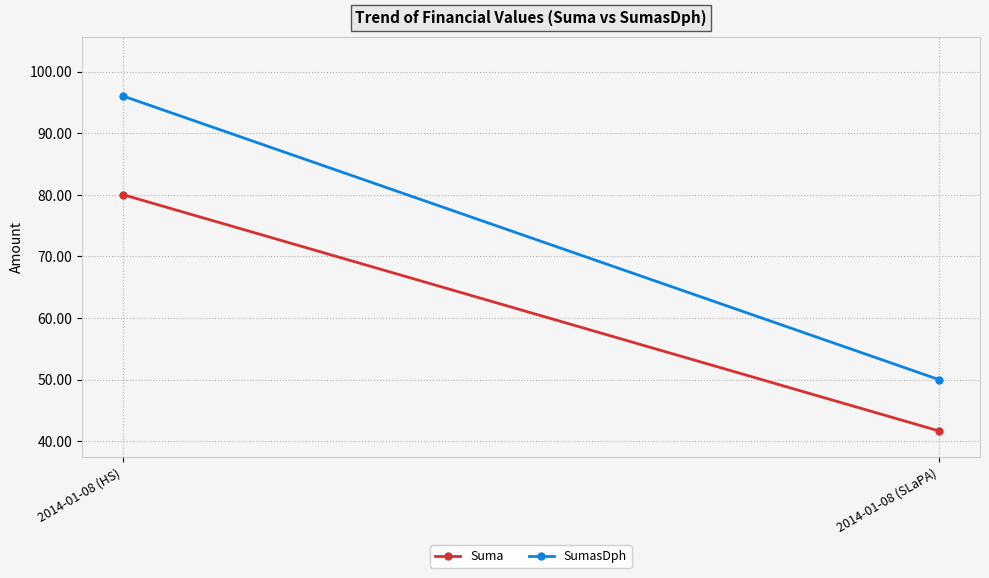

At how many categories does at least one series exceed 55?

1